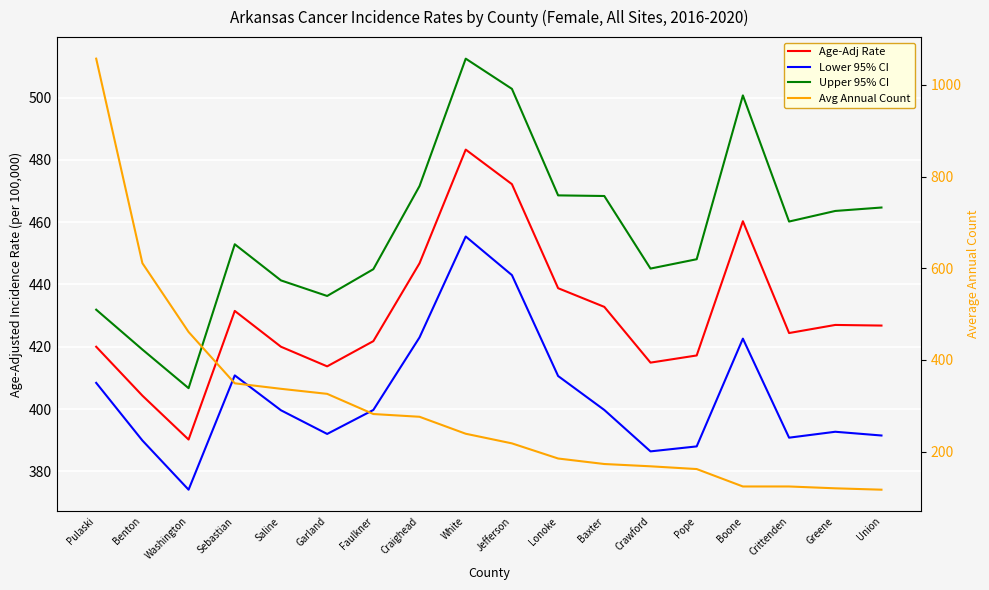

What are all the series names shown in the legend?

Age-Adj Rate, Lower 95% CI, Upper 95% CI, Avg Annual Count